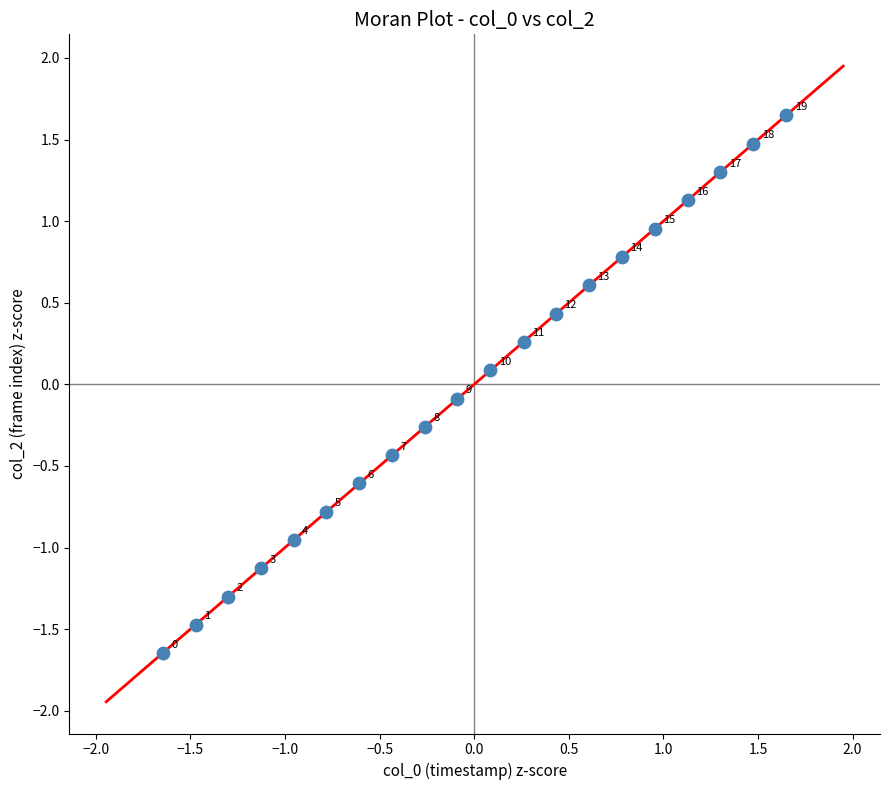

What is the range of Y values (max minus min)?

3.3